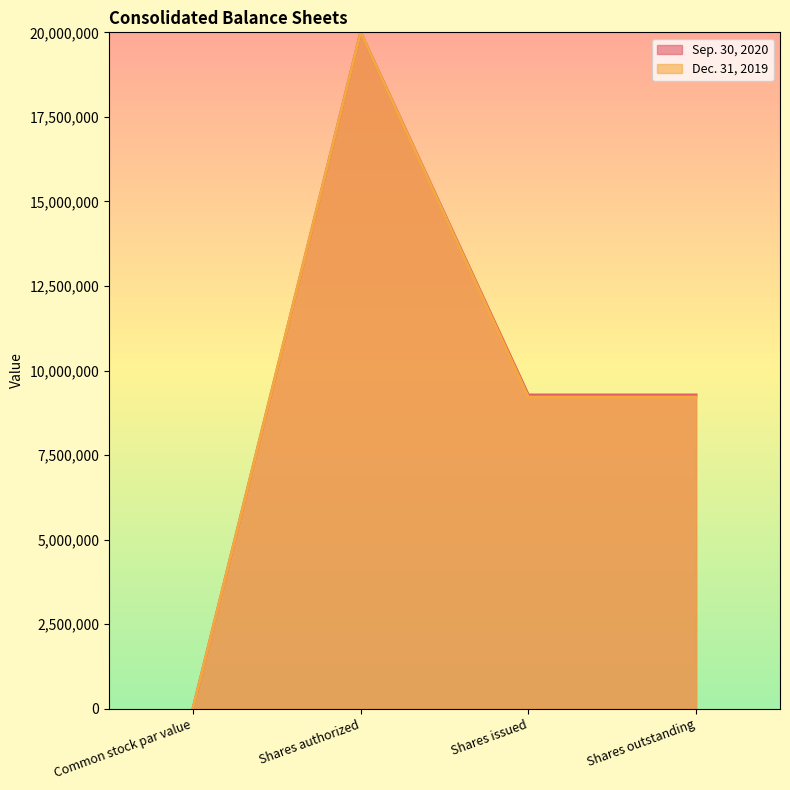

Rank the categories by Dec. 31, 2019 value from lowest to highest.

Common stock par value, Shares issued, Shares outstanding, Shares authorized